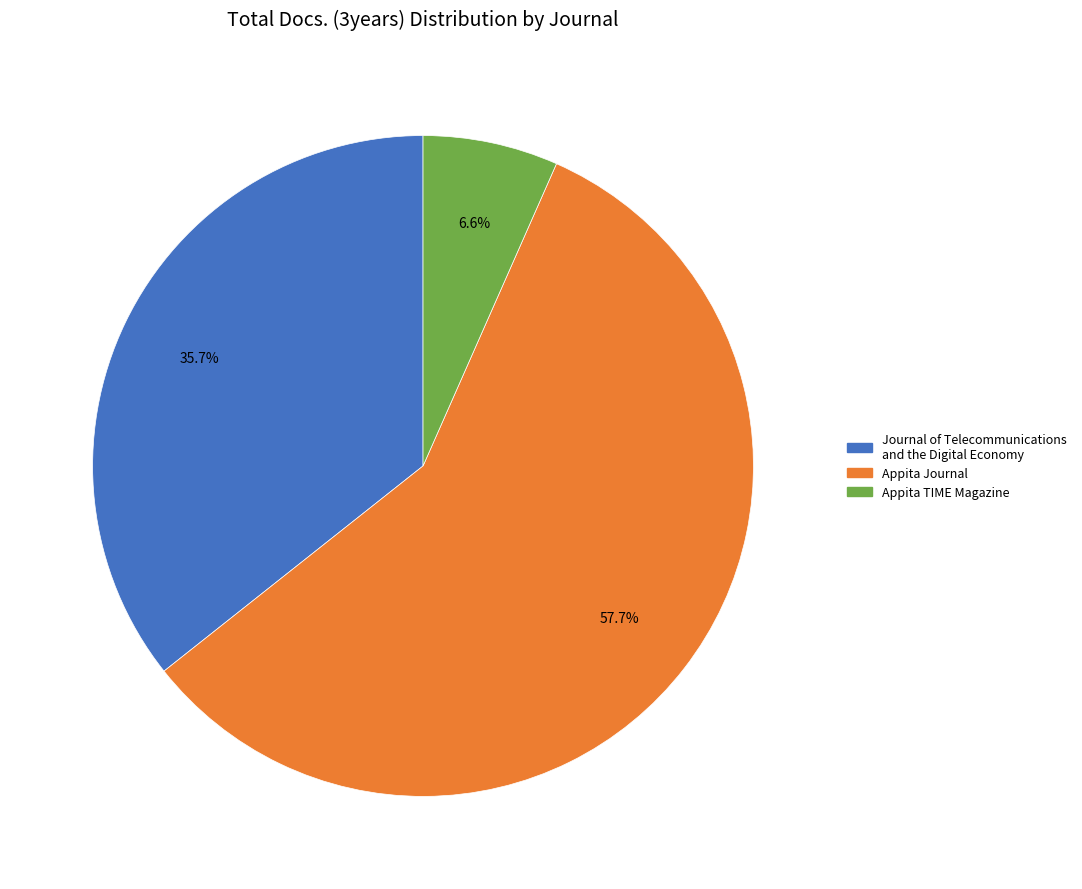

The Journal of Telecommunications and the Digital Economy slice represents 46% of the pie. True or false?

False